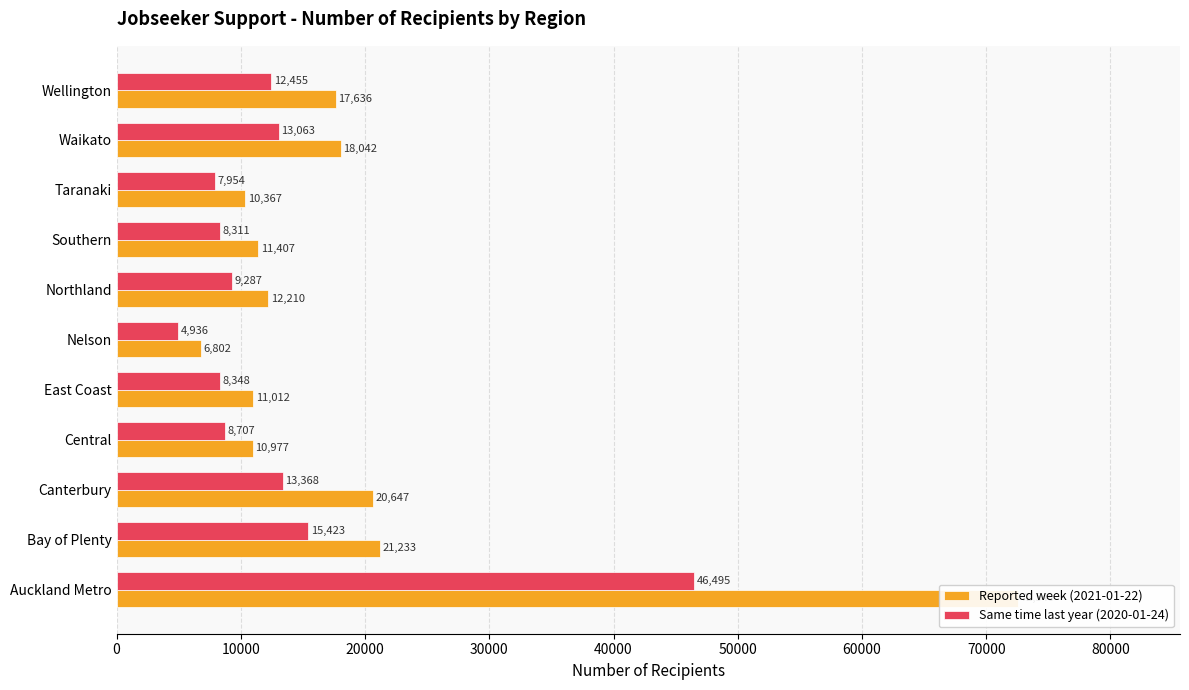

List the series in order of their overall mean, lowest first.

Same time last year (2020-01-24), Reported week (2021-01-22)